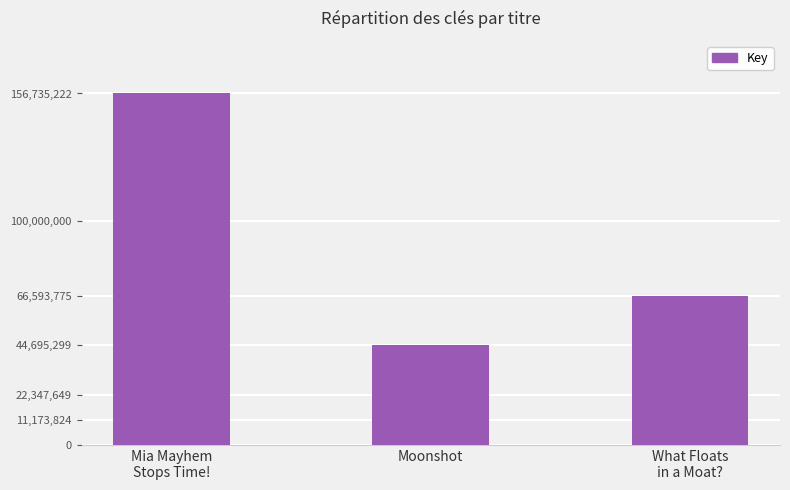

Which label corresponds to the largest value in the chart?

Mia Mayhem
Stops Time!